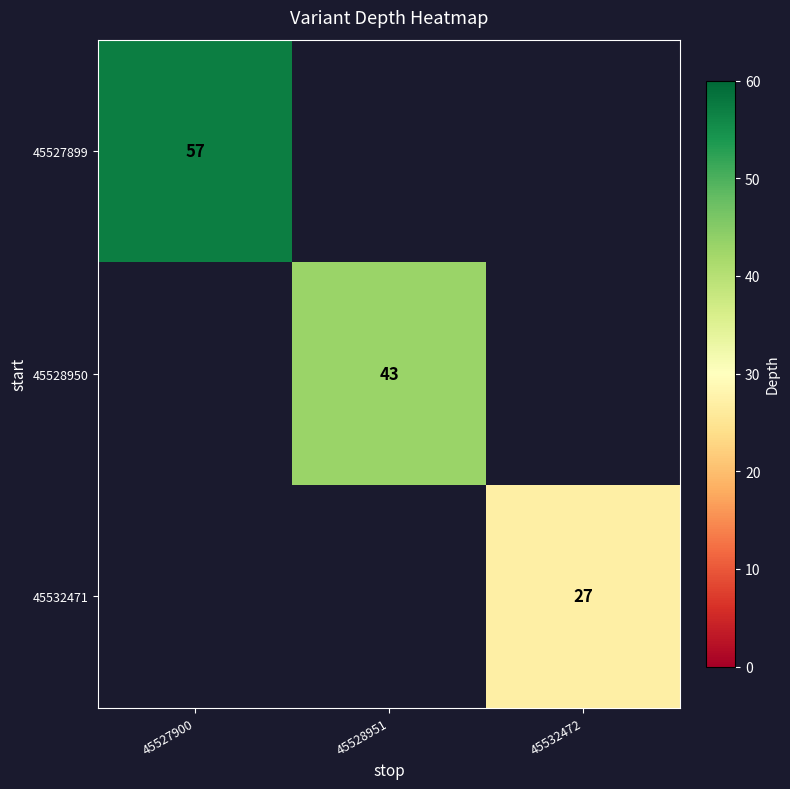

Is it true that 45532471 equals 11 at 45532472?

False